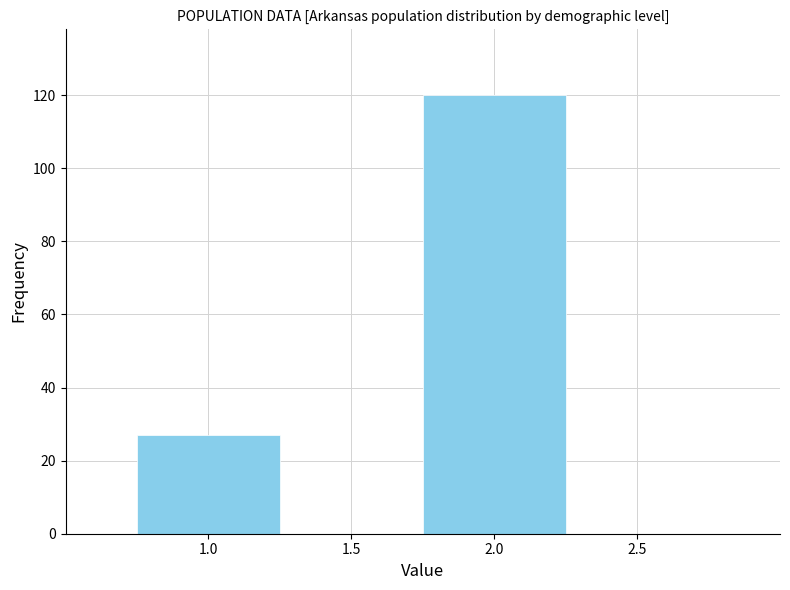

Reading right to left, extract all data points from this chart.

120	27